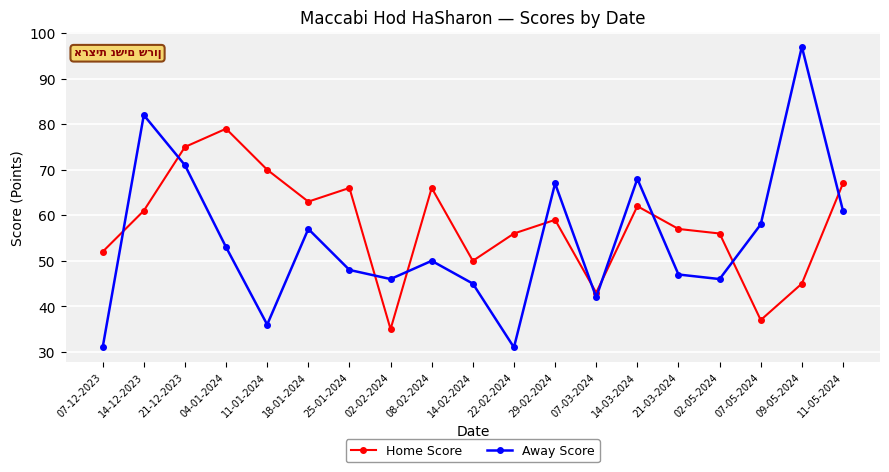

List the series in order of their overall mean, highest first.

Home Score, Away Score